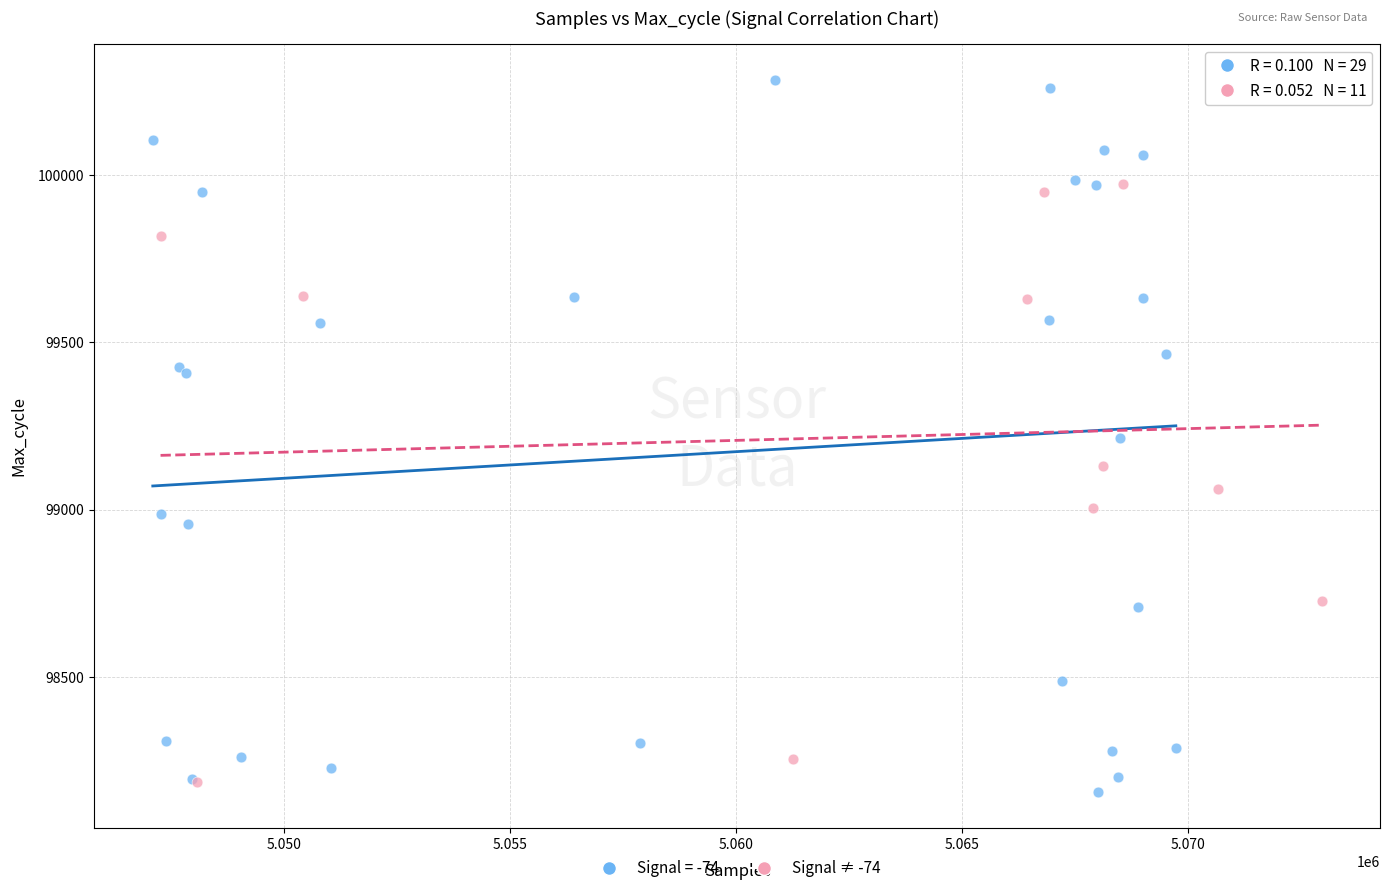

Which series reaches the maximum Y coordinate?

Signal = -74